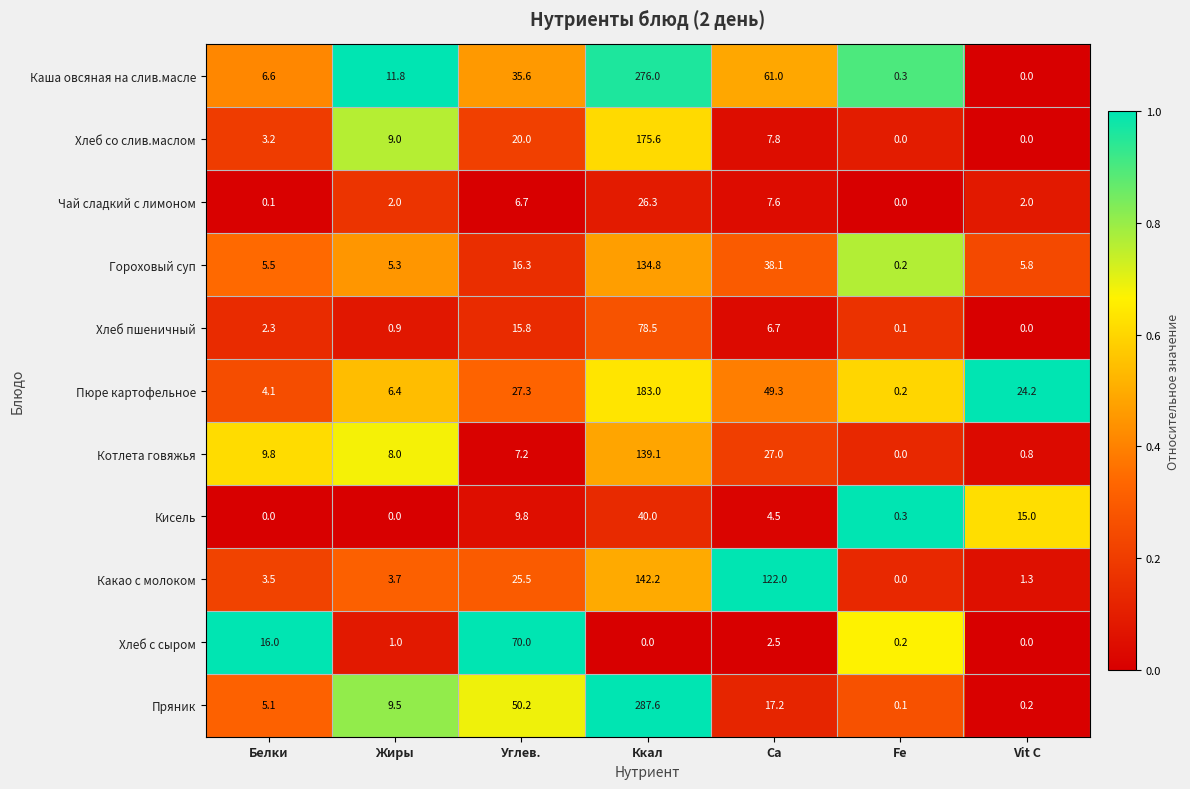

What is the difference between the maximum and minimum values in the Кисель series?

40.0